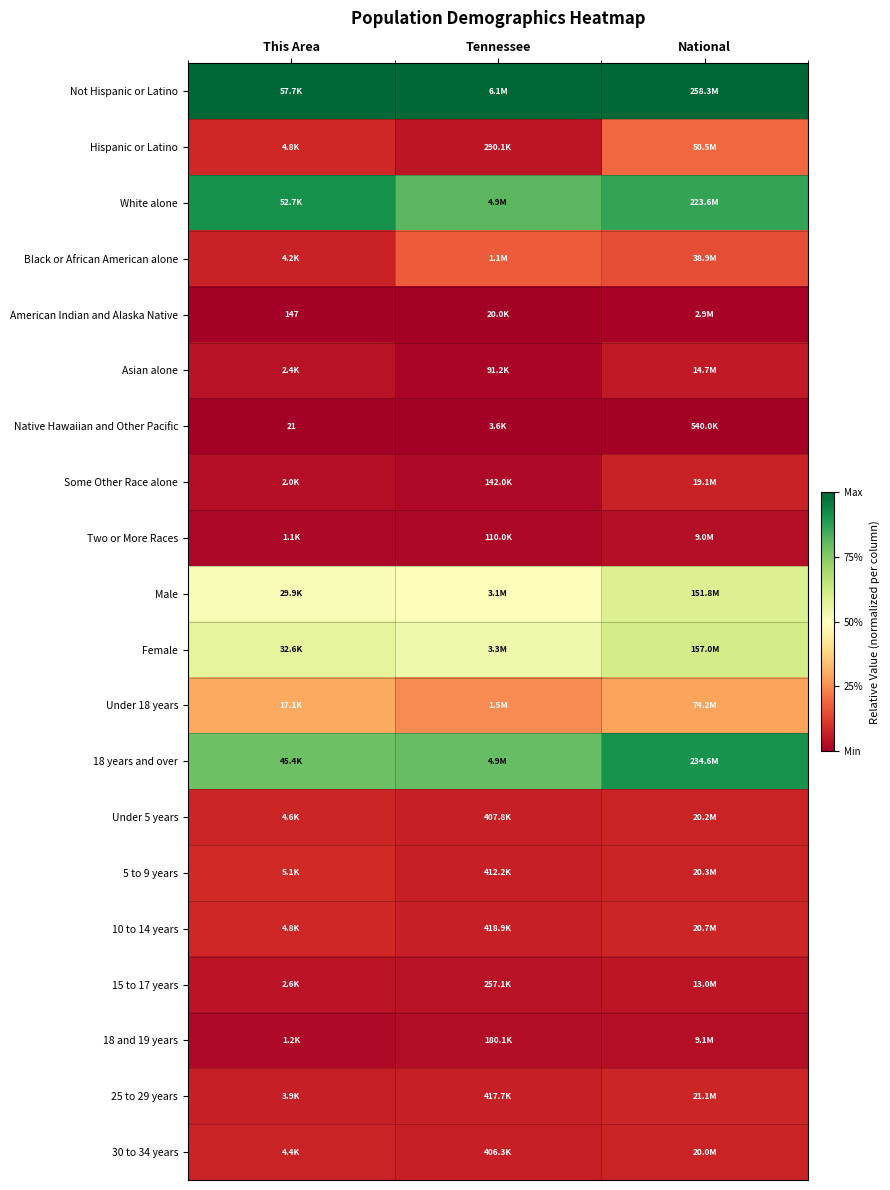

How many series are shown in this chart?

20